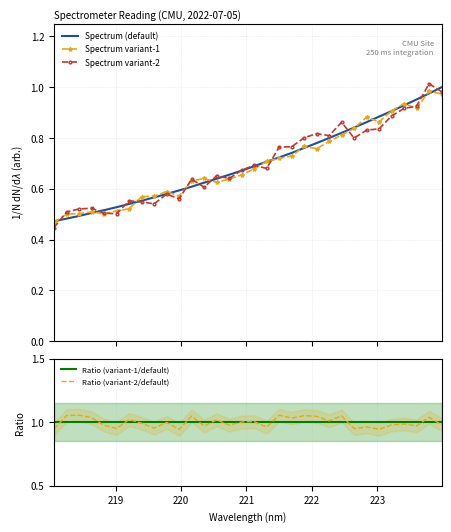

Reading left to right, list all the values displayed in this chart.

0.5	0.5	0.5	0.5	0.5	0.5	0.5	0.6	0.6	0.6	0.6	0.6	0.6	0.6	0.7	0.7	0.7	0.7	0.7	0.7	0.8	0.8	0.8	0.8	0.8	0.9	0.9	0.9	0.9	1.0	1.0	1.0